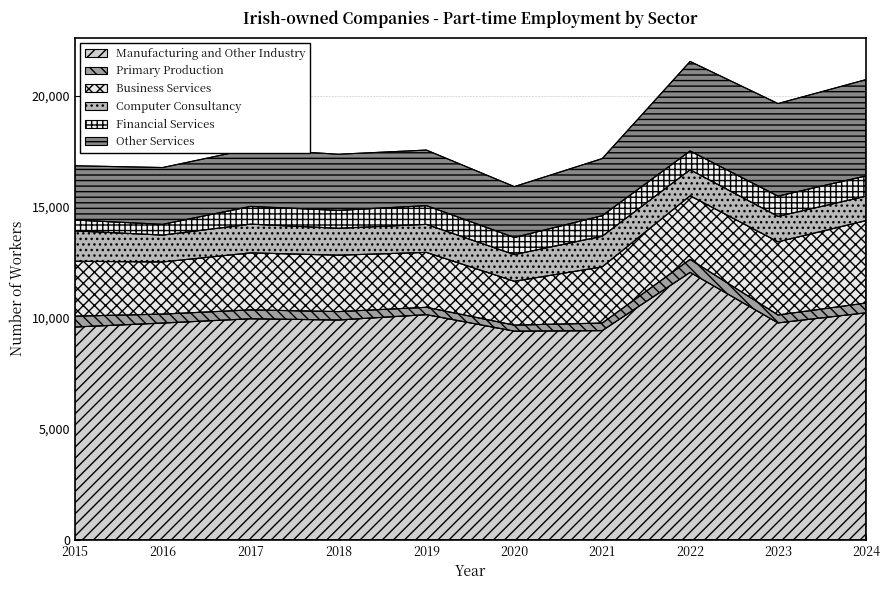

True or false: Other Services and Primary Production cross at least once.

False